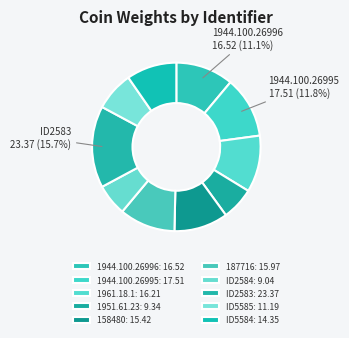

How many slices are in this pie chart?

10